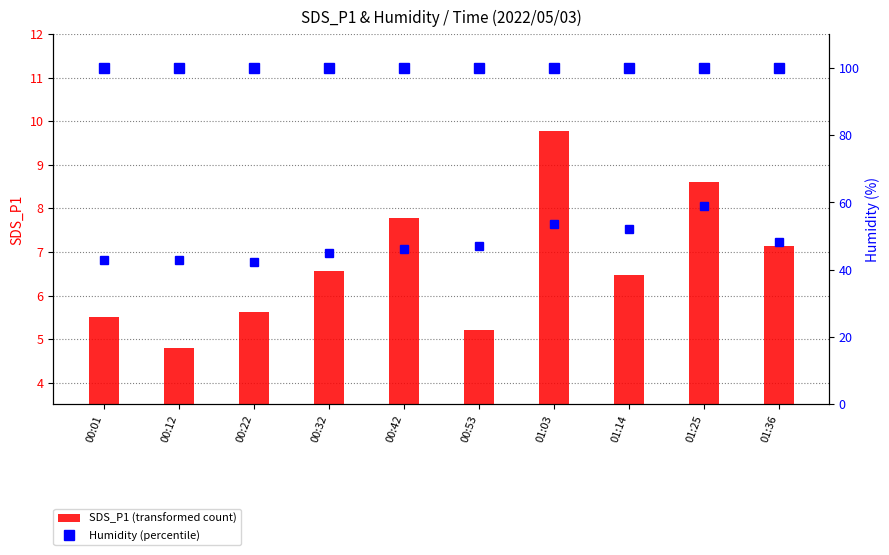

Is the value of Humidity (percentile) at 00:32 greater than the value of SDS_P2 scaled at 01:36?

Yes